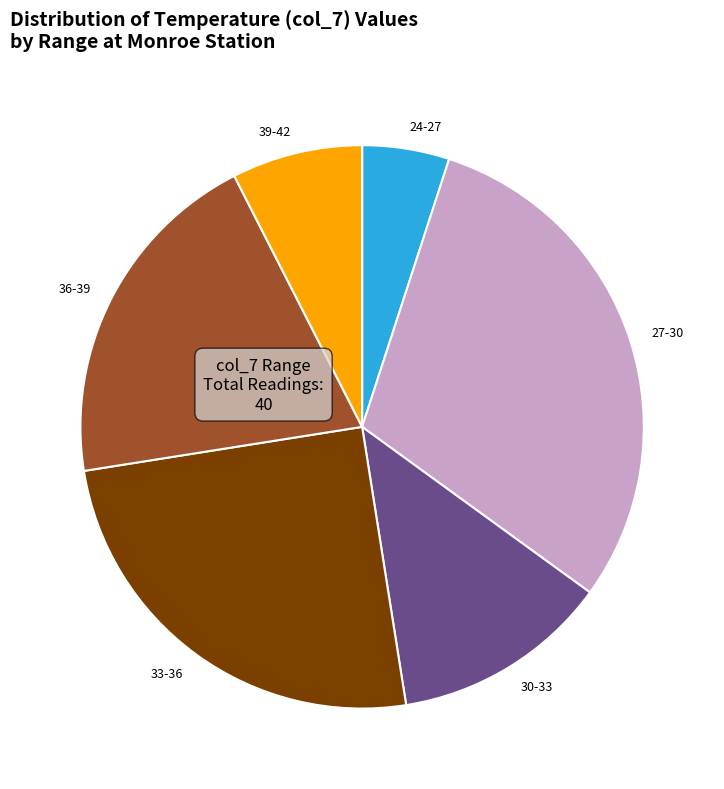

Which slice is the largest?

27-30